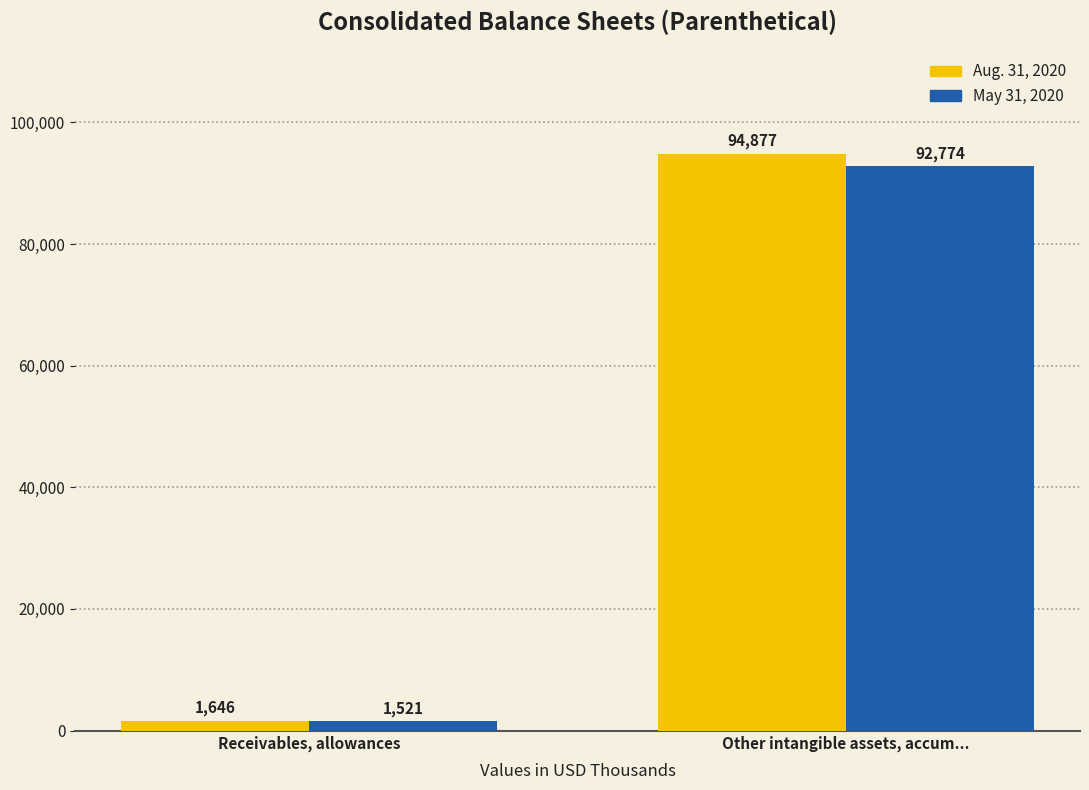

Which series has the largest total across all categories?

Aug. 31, 2020